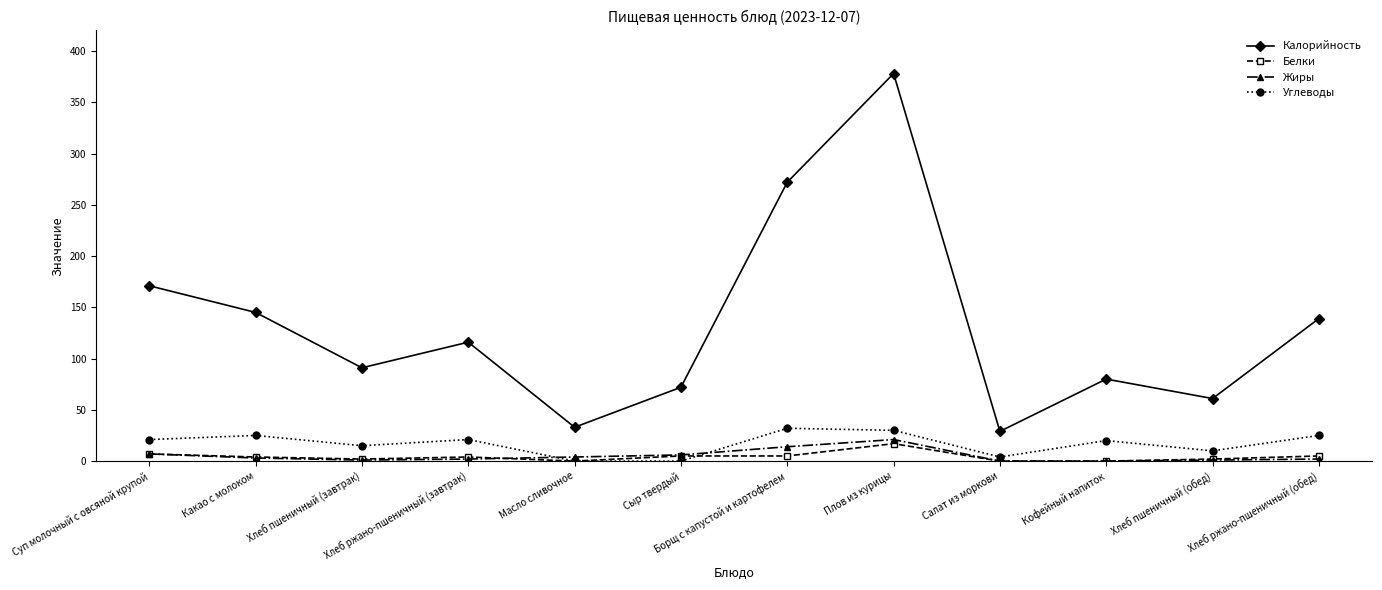

At which label is Калорийность closest to 203?

Суп молочный с овсяной крупой